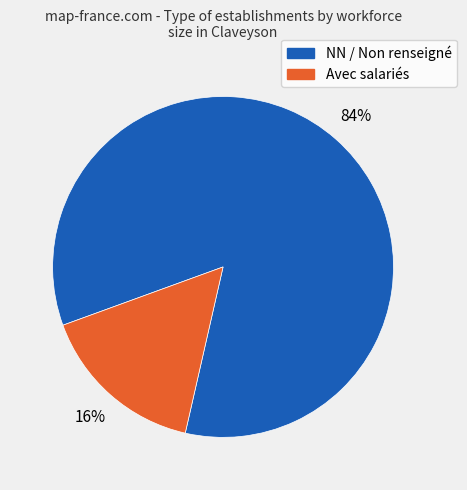

Is there a majority slice in this chart?

Yes